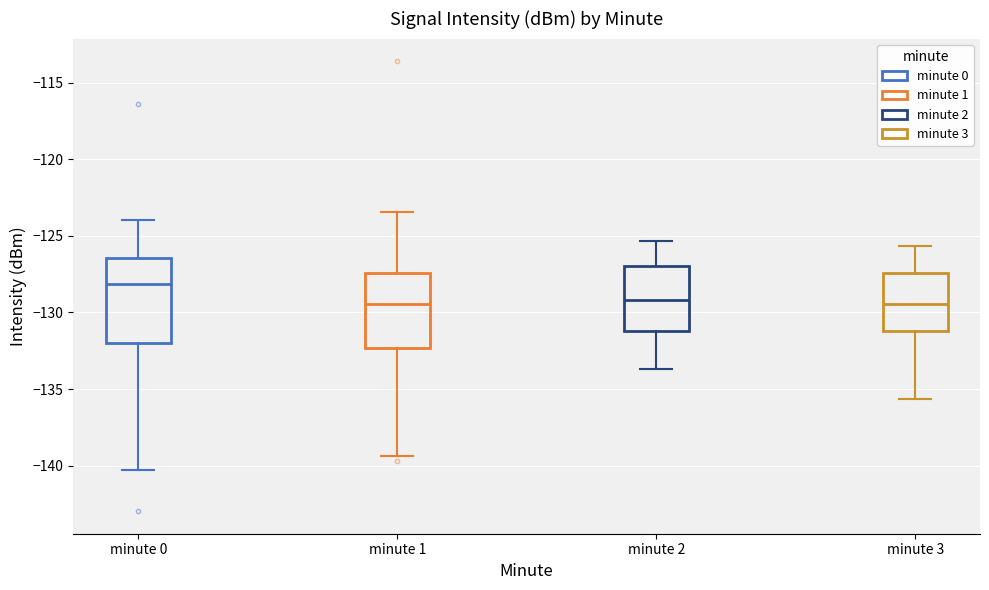

Reading left to right, read every box against the y-axis: the position of its median line, the range the box covers, and the ends of its whiskers. The values are not printed on the chart, so give them approximately, as read against the axis.

minute 0: median -128.0, box -132.0 to -126.5, whiskers -140.5 to -124.0
minute 1: median -129.5, box -132.5 to -127.5, whiskers -139.5 to -123.5
minute 2: median -129.0, box -131.0 to -127.0, whiskers -133.5 to -125.5
minute 3: median -129.5, box -131.0 to -127.5, whiskers -135.5 to -125.5